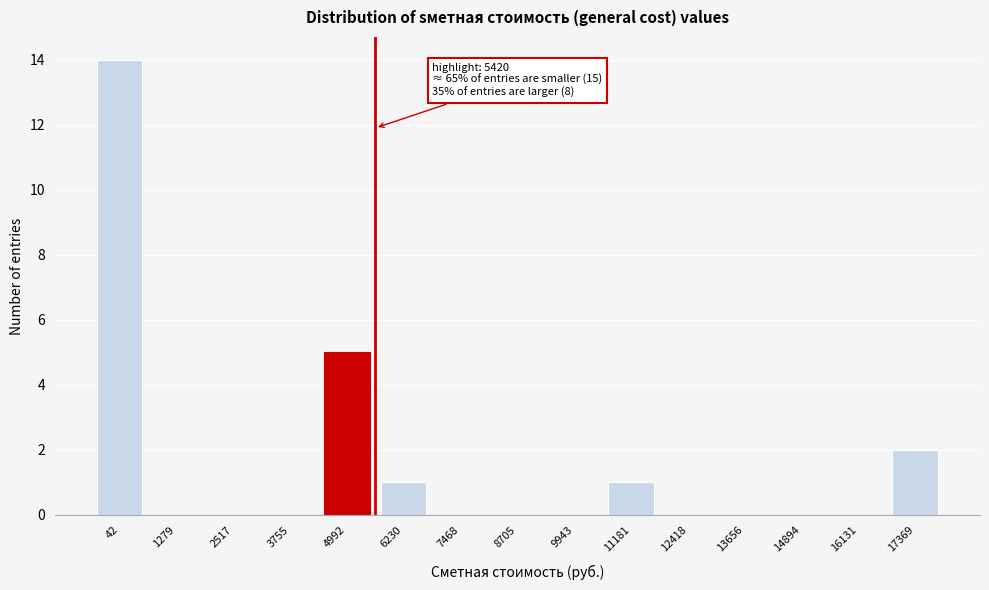

Reading right to left, transcribe all the data shown in this chart.

17369=2	16131=0	14894=0	13656=0	12418=0	11181=1	9943=0	8705=0	7468=0	6230=1	4992=5	3755=0	2517=0	1279=0	42=14